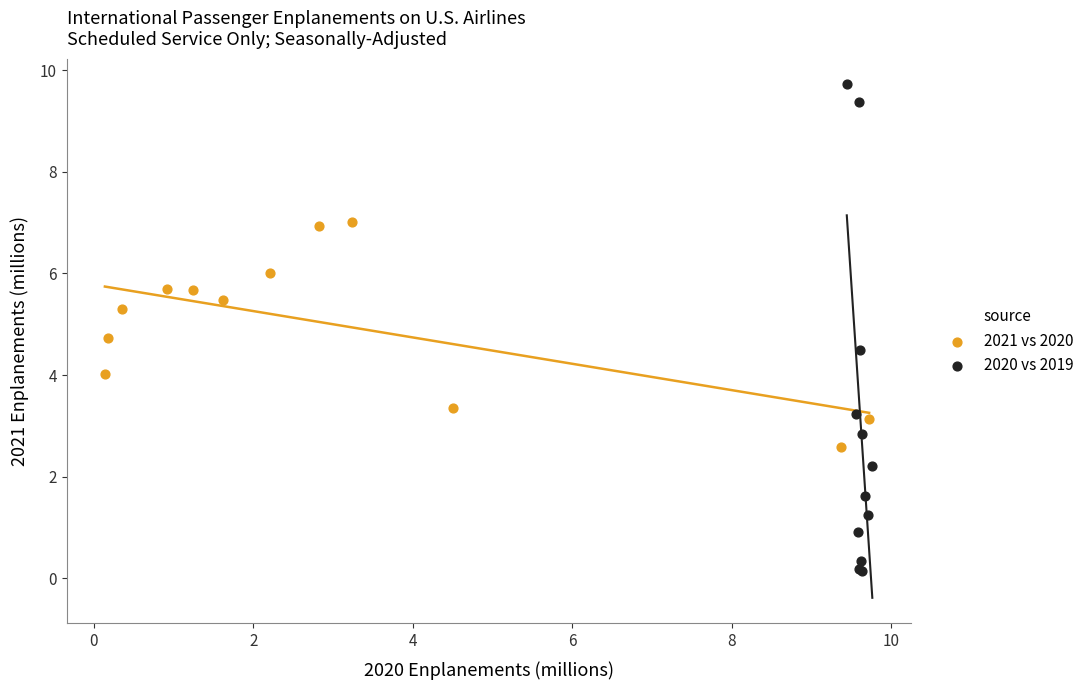

Which series reaches the minimum Y coordinate?

2020 vs 2019